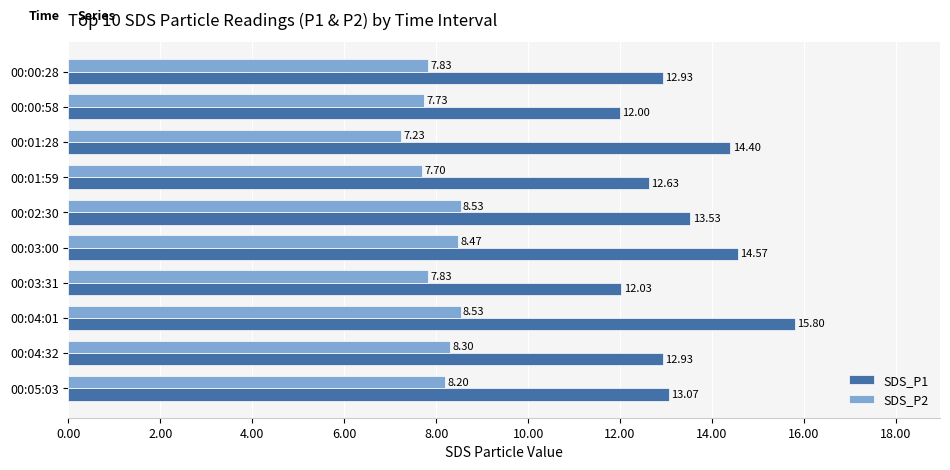

Rank the series by their maximum value, from highest to lowest.

SDS_P1, SDS_P2